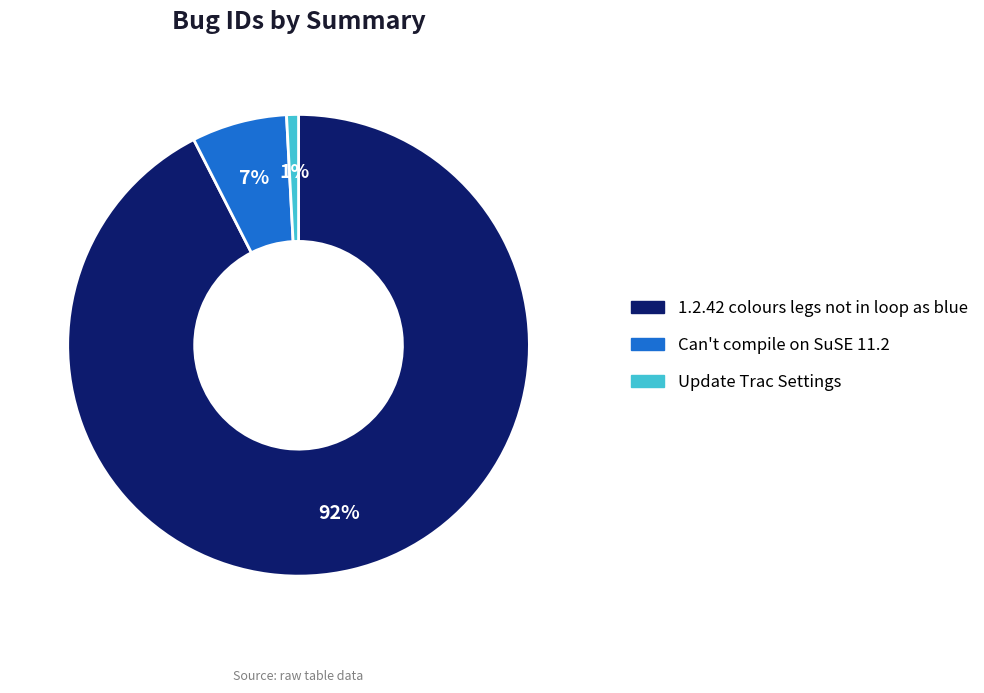

Between 1.2.42 colours legs not in loop as blue and Update Trac Settings, which is larger?

1.2.42 colours legs not in loop as blue